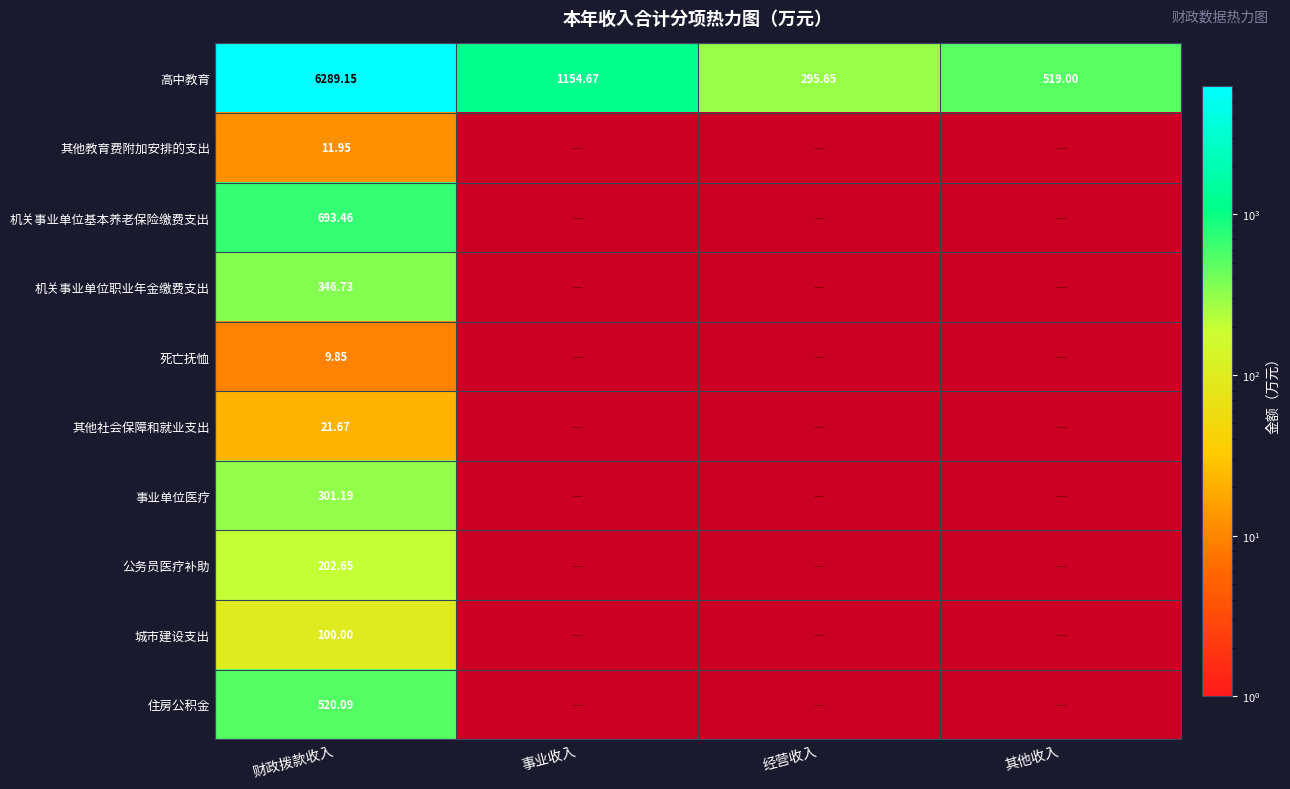

Is the value of 死亡抚恤 at 事业收入 greater than the value of 机关事业单位职业年金缴费支出 at 事业收入?

No